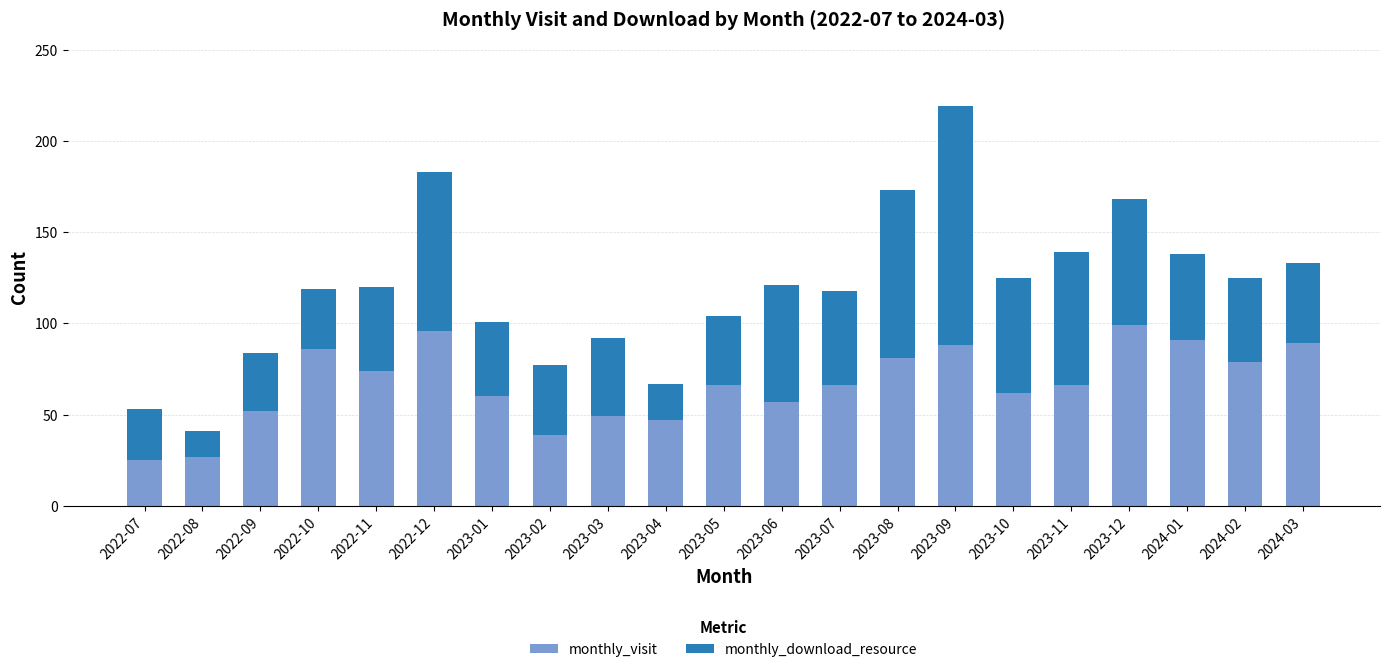

At which category is the sum across all series the highest?

2023-09